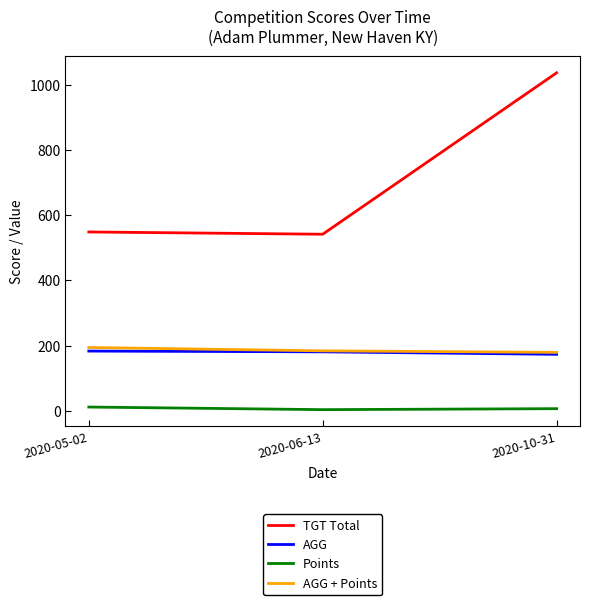

How many distinct data groups are displayed?

4